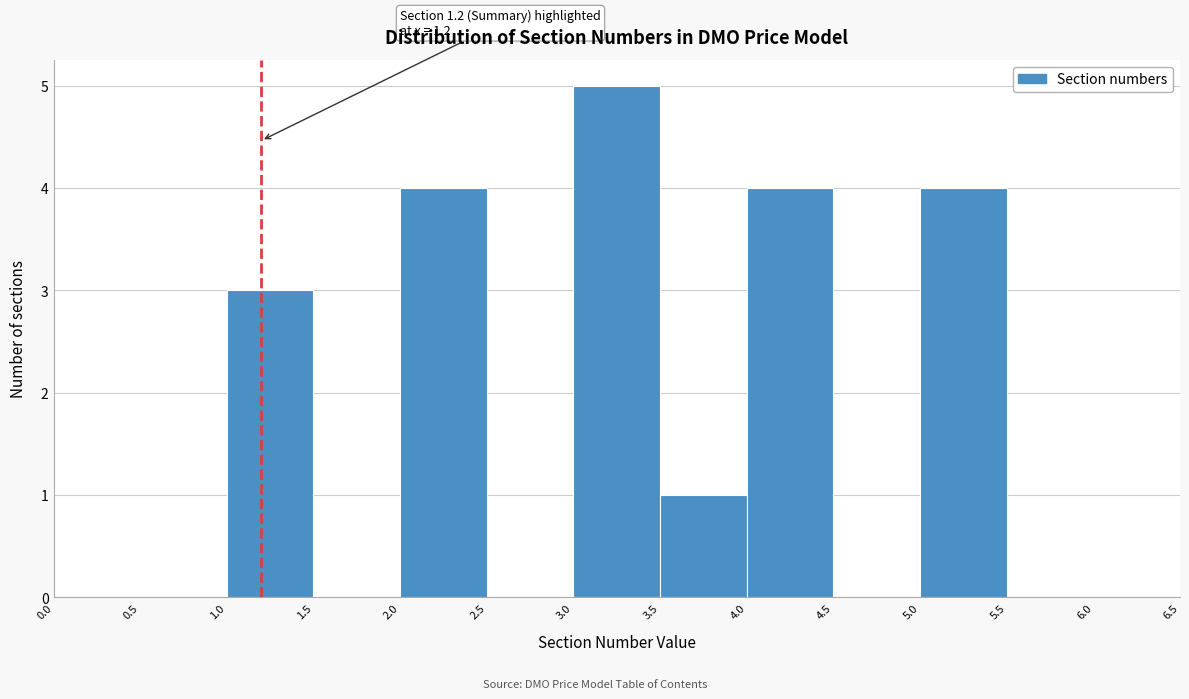

Which range on the x-axis has the tallest bar?

3.0 to 3.5